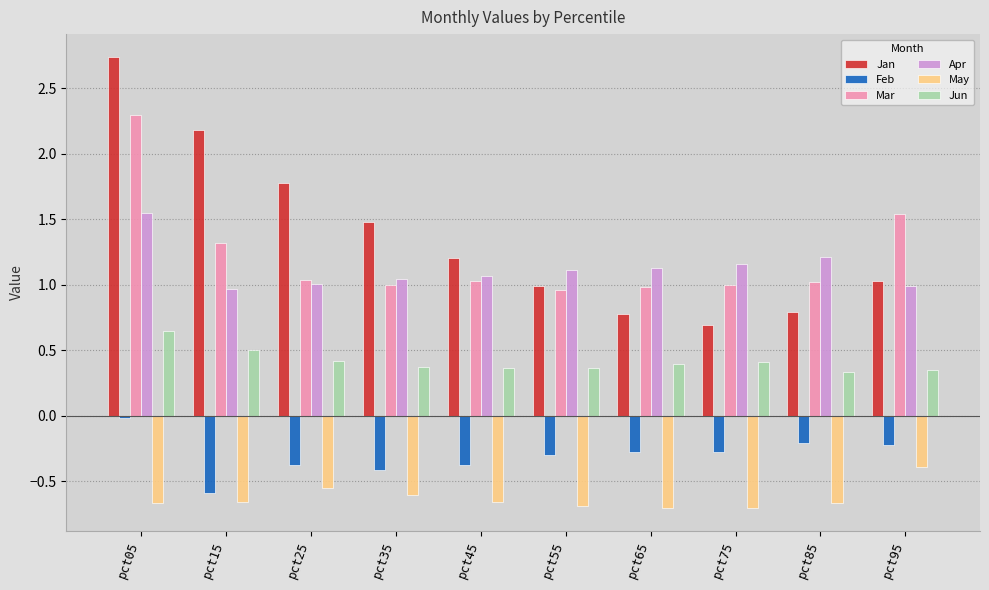

The value of May at pct15 is -0.7. True or false?

True